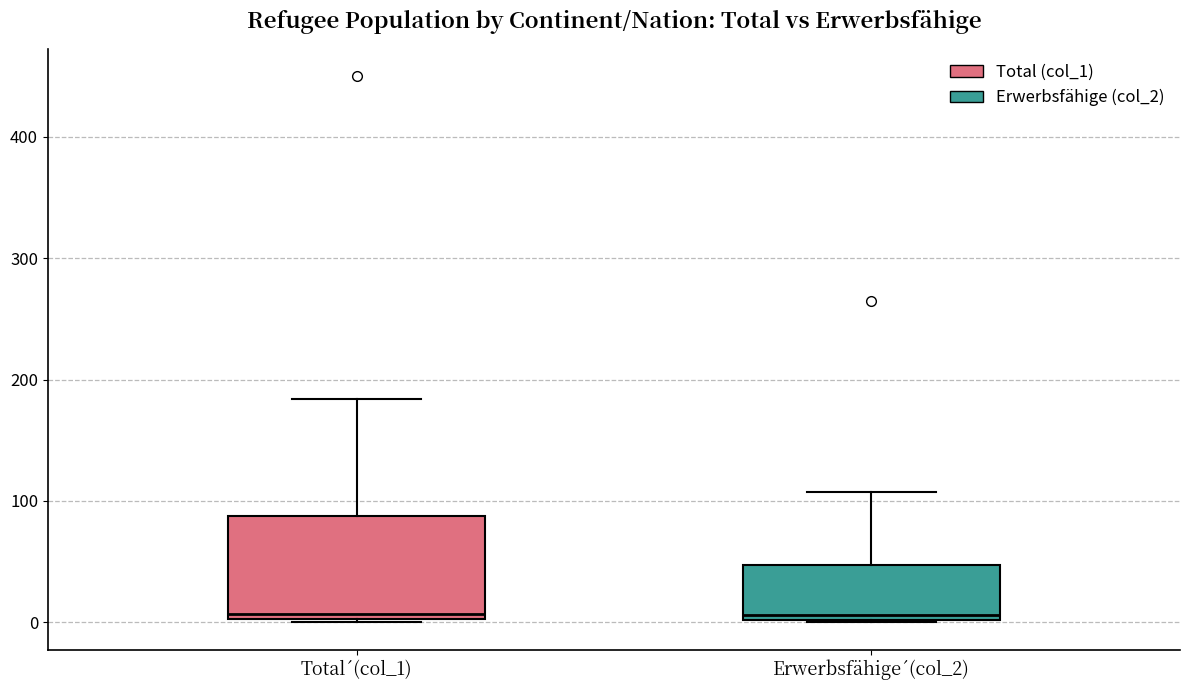

Reading left to right, read every box against the y-axis: the position of its median line, the range the box covers, and the ends of its whiskers. The values are not printed on the chart, so give them approximately, as read against the axis.

Total´(col_1): median 10, box 0 to 90, whiskers 0 to 180
Erwerbsfähige´(col_2): median 10, box 0 to 50, whiskers 0 to 110